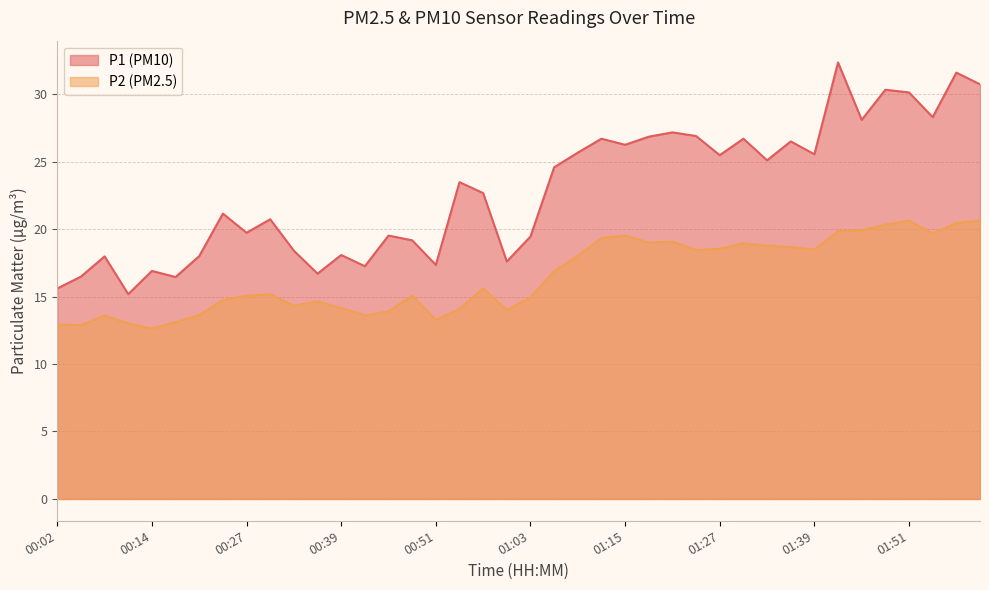

Between 00:54 and 01:57, which series saw the biggest shift?

P1